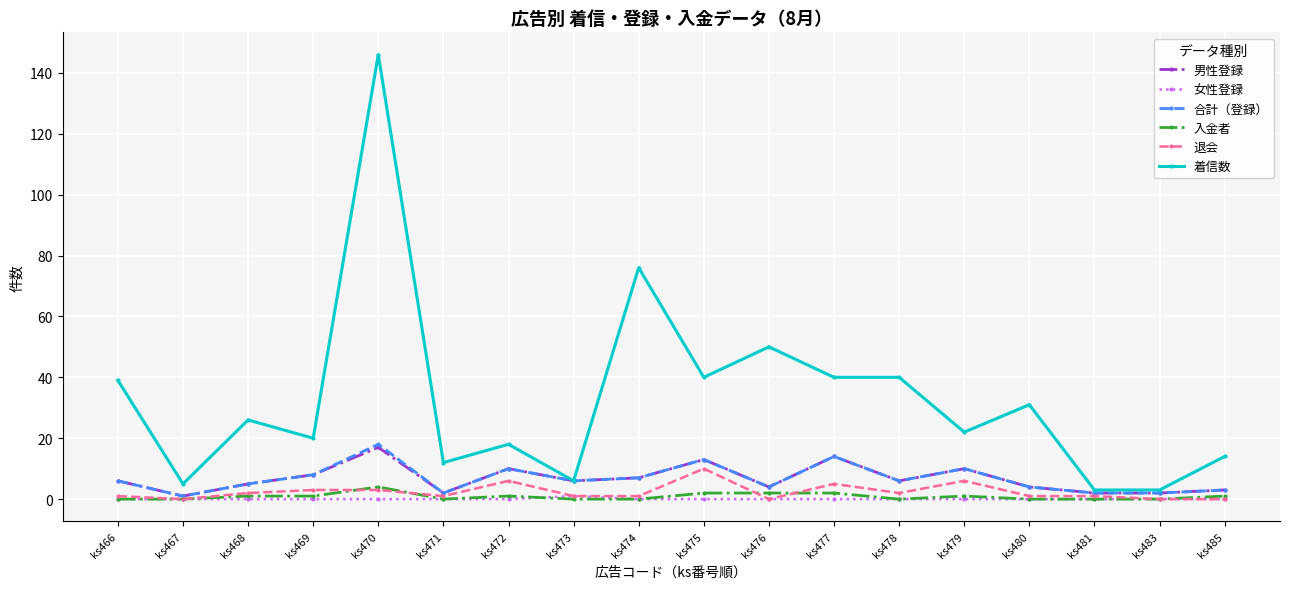

What is the difference between the maximum and minimum values in the 合計（登録） series?

17